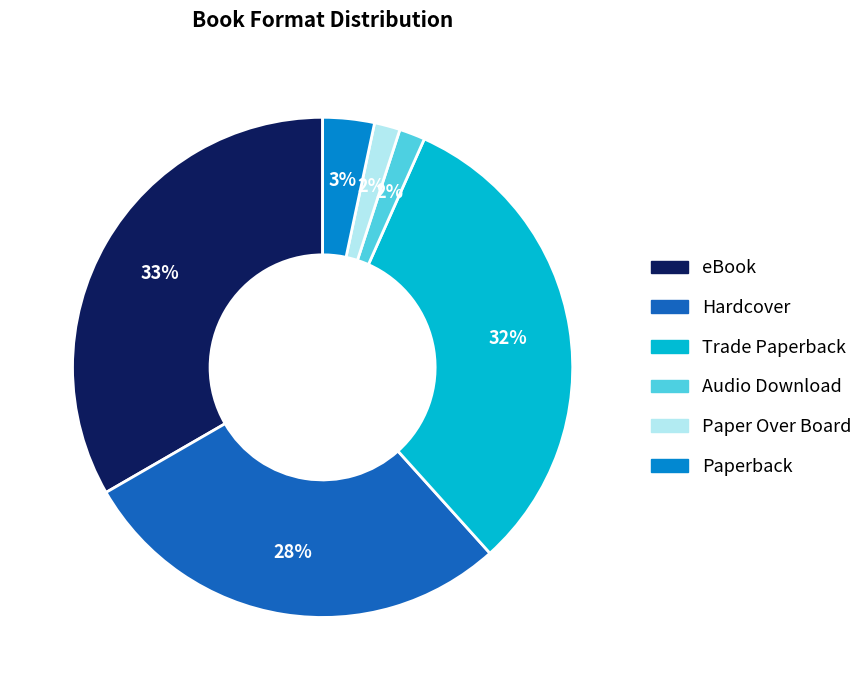

Combined, do Paperback and eBook account for over 50%?

No